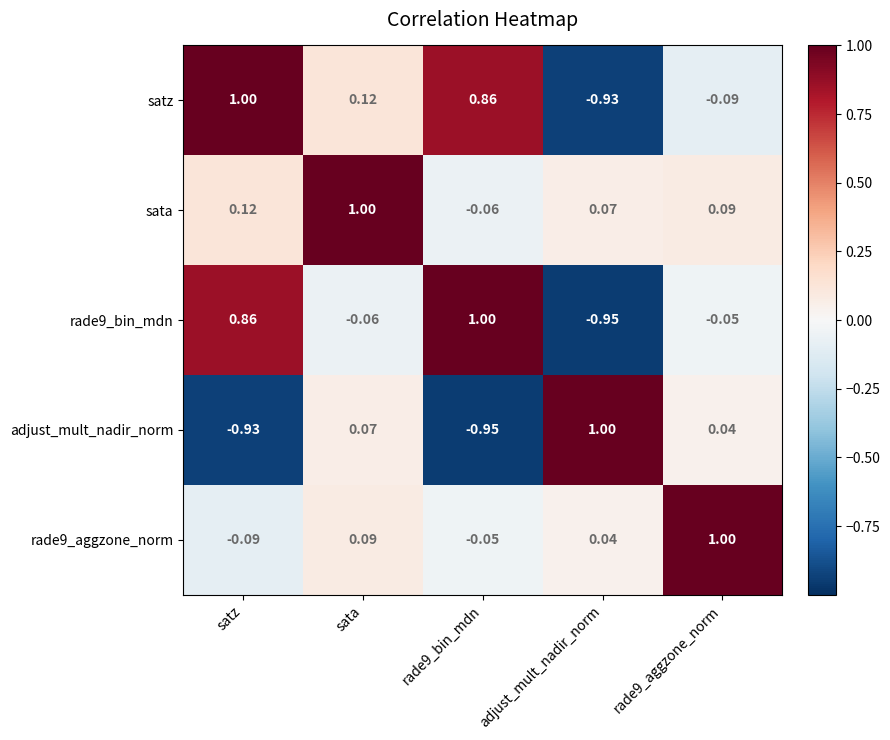

At which category is the sum across all series the highest?

sata